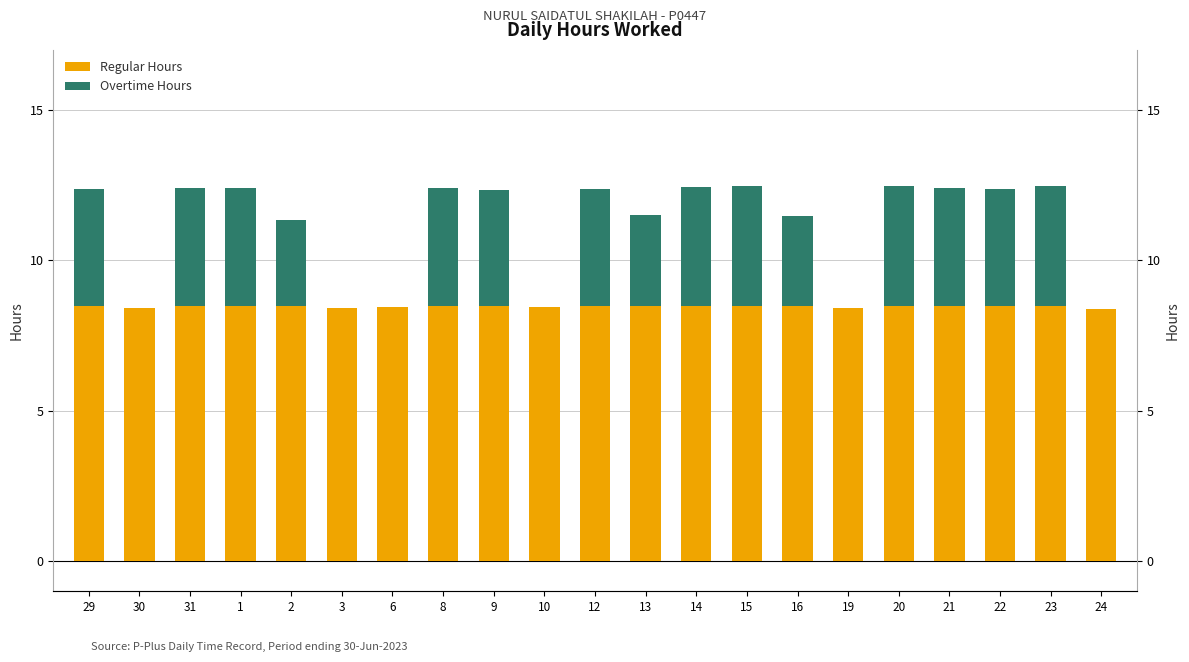

What is the minimum value for Regular Hours?

8.4